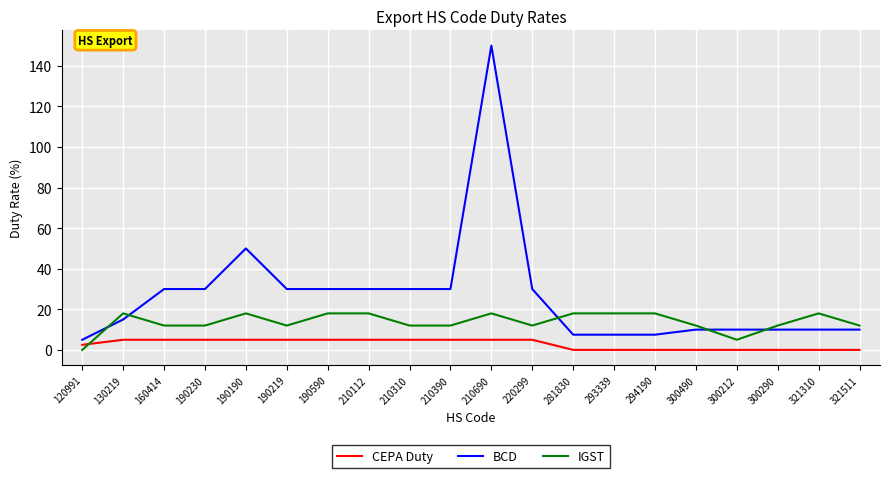

How many intersections are there between CEPA Duty and IGST?

1